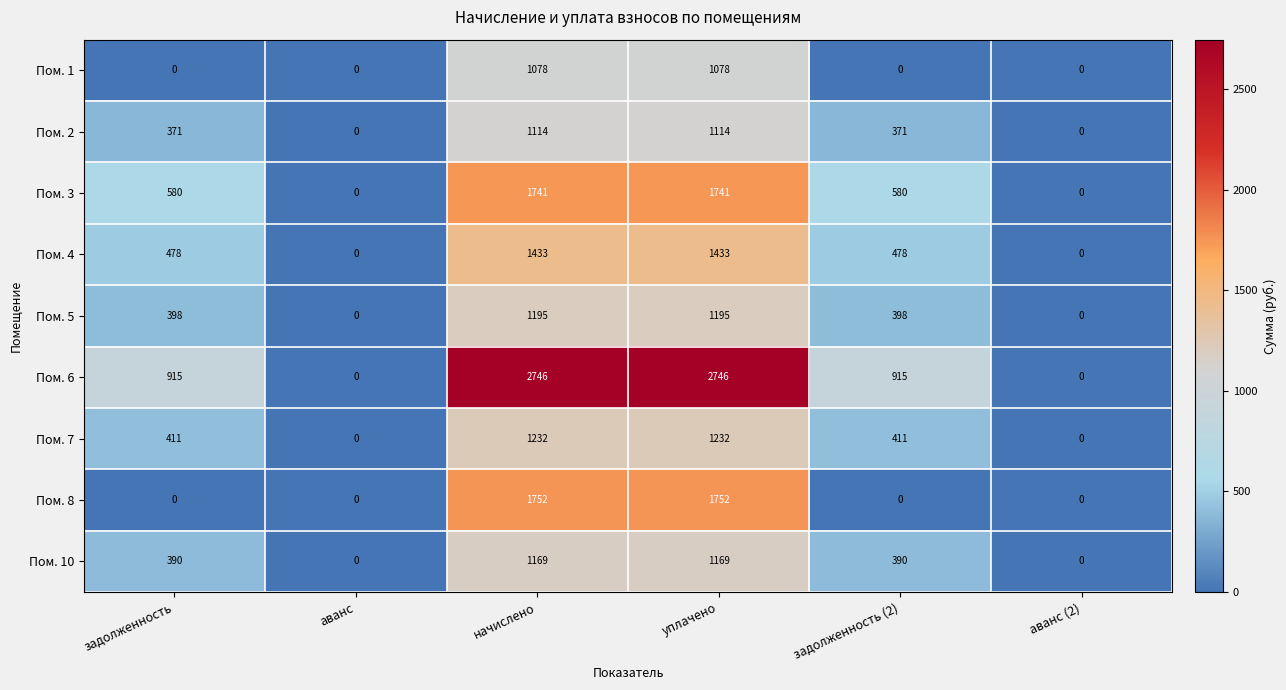

List the series in order of their peak value, lowest first.

Пом. 1, Пом. 2, Пом. 10, Пом. 5, Пом. 7, Пом. 4, Пом. 3, Пом. 8, Пом. 6